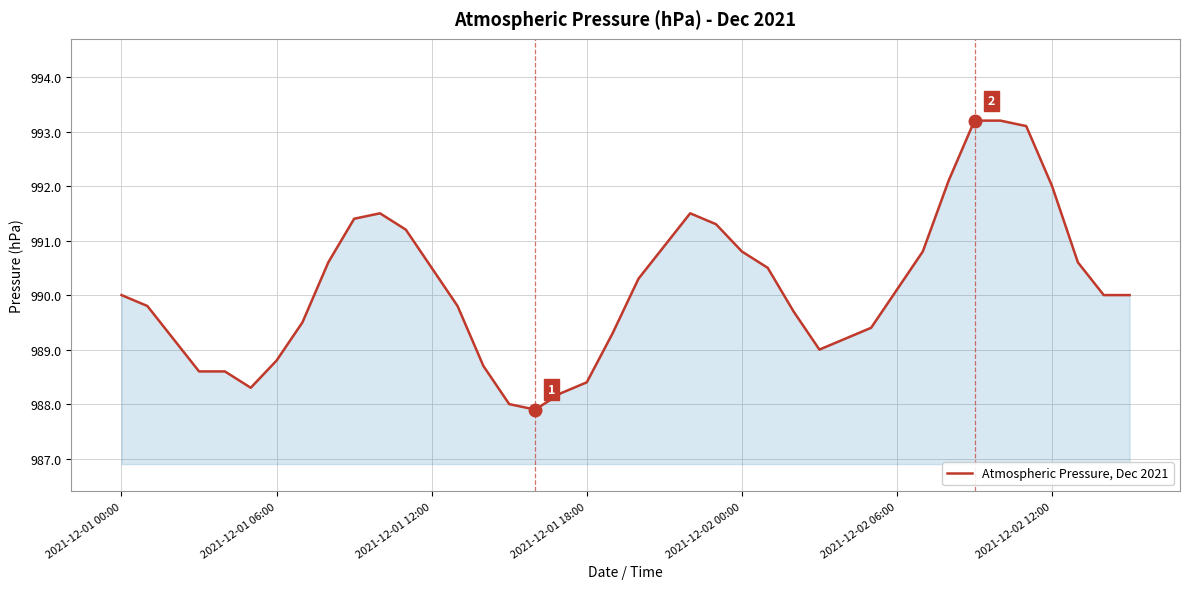

What is the maximum value shown in the chart?

993.2